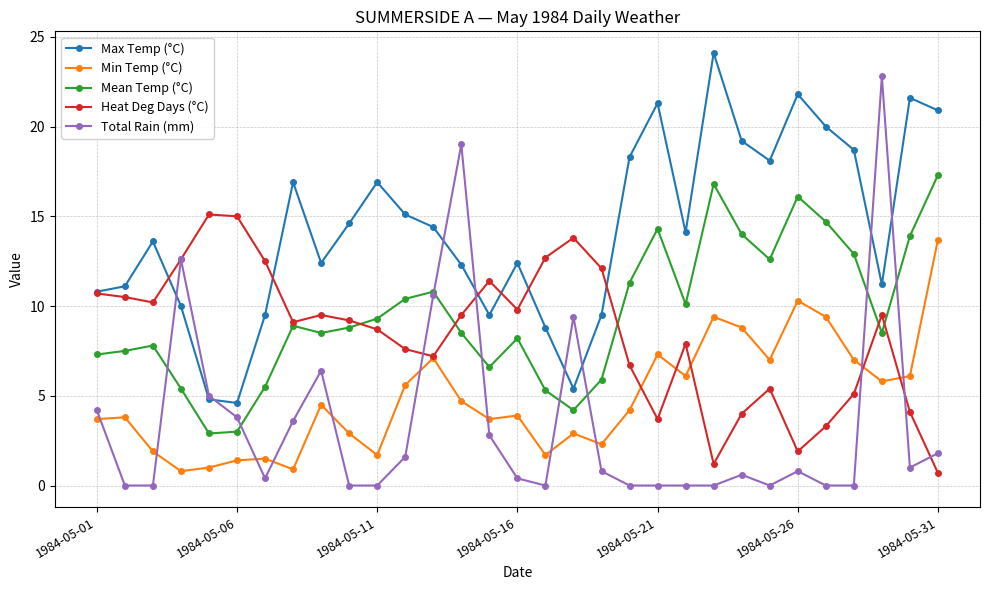

What is the highest value of the Heat Deg Days (°C) series?

15.1